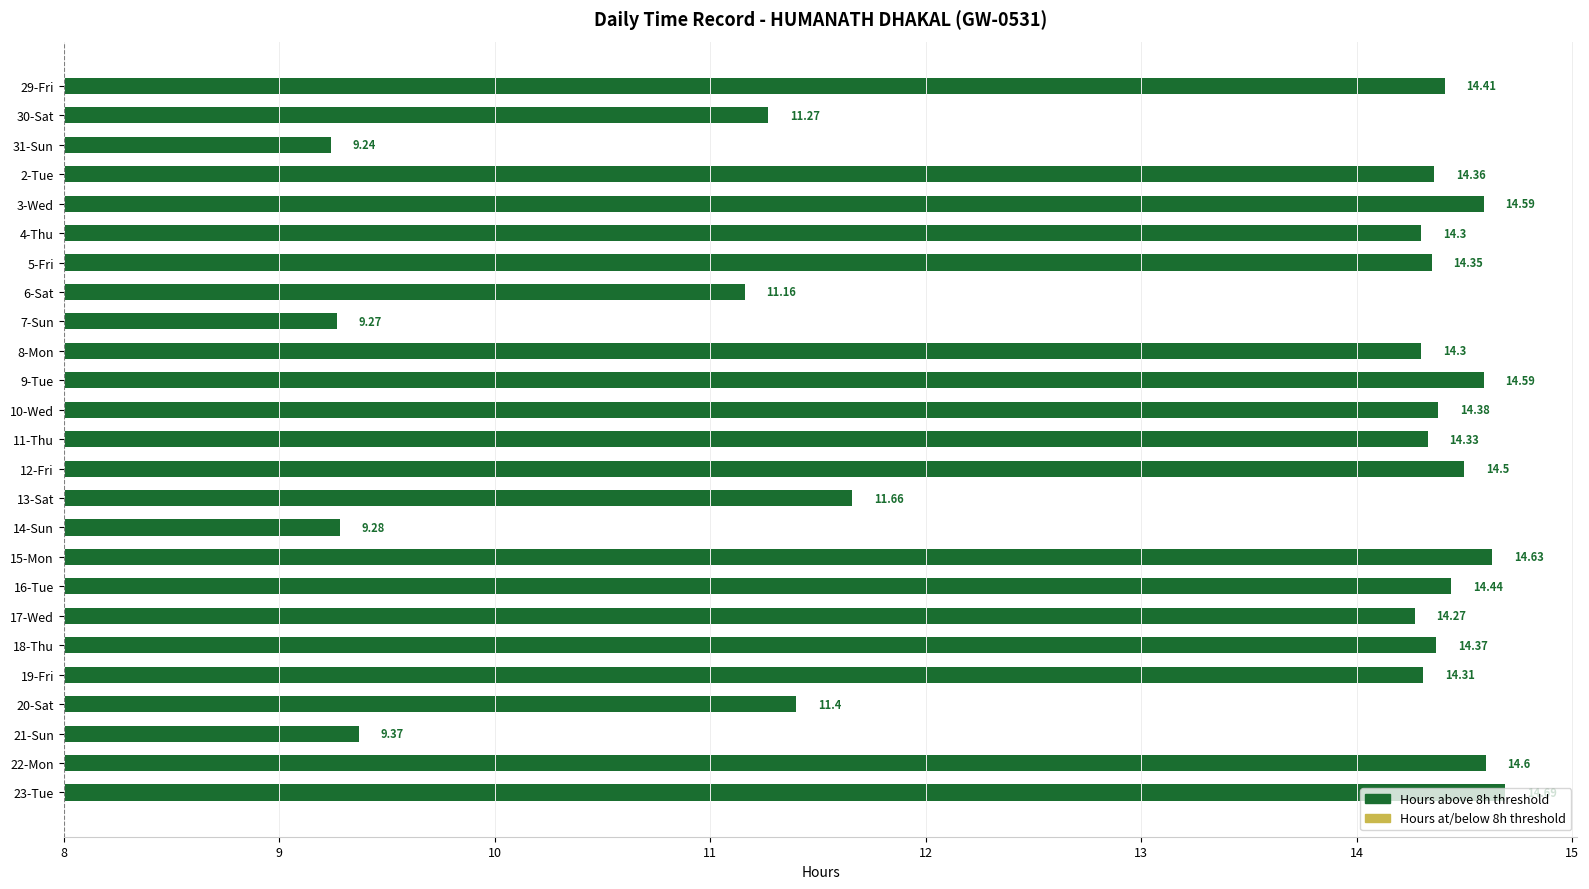

True or false: Above 8h has a value of 2.4 at 2-Tue.

False